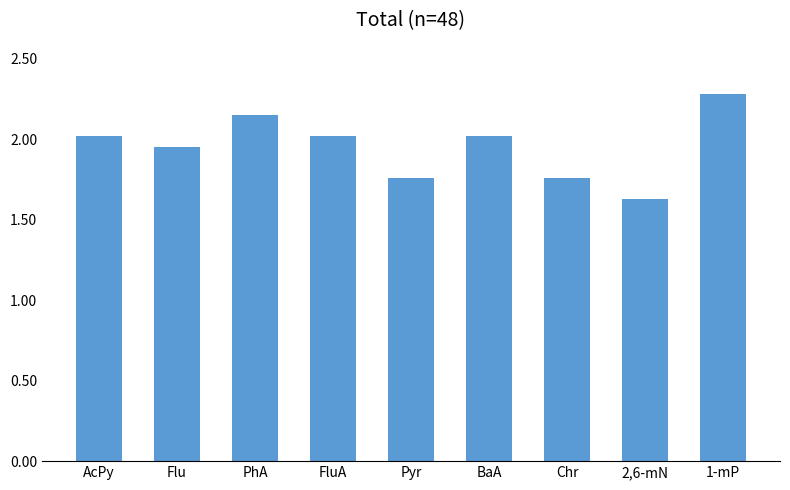

The chart shows a value of 2.0 at AcPy. True or false?

True